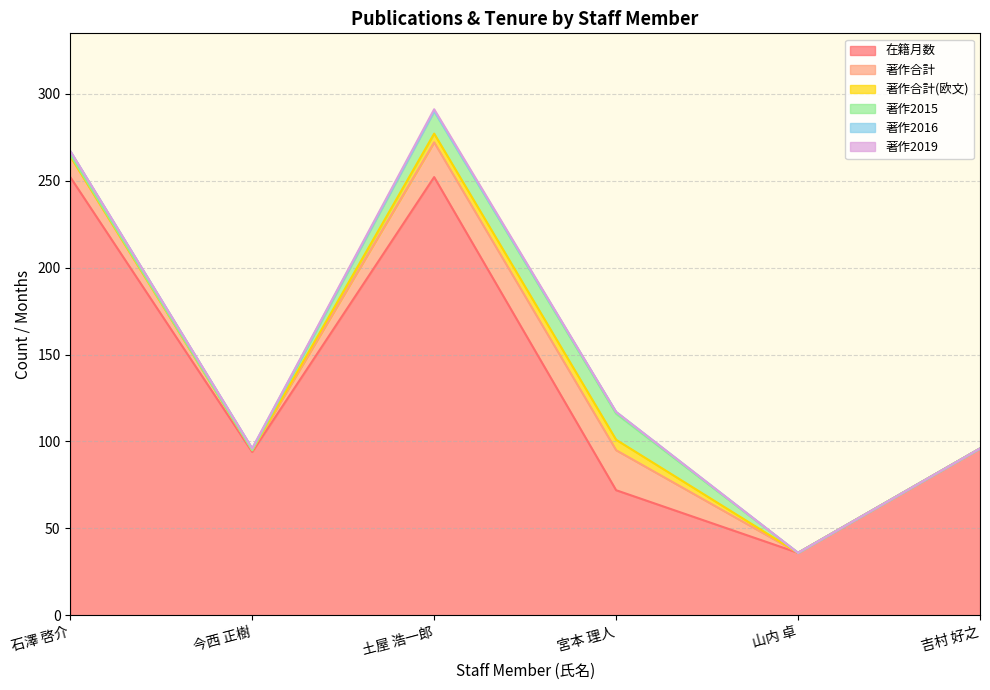

Rank the series by their maximum value, from highest to lowest.

在籍月数, 著作合計, 著作2015, 著作合計(欧文), 著作2016, 著作2019